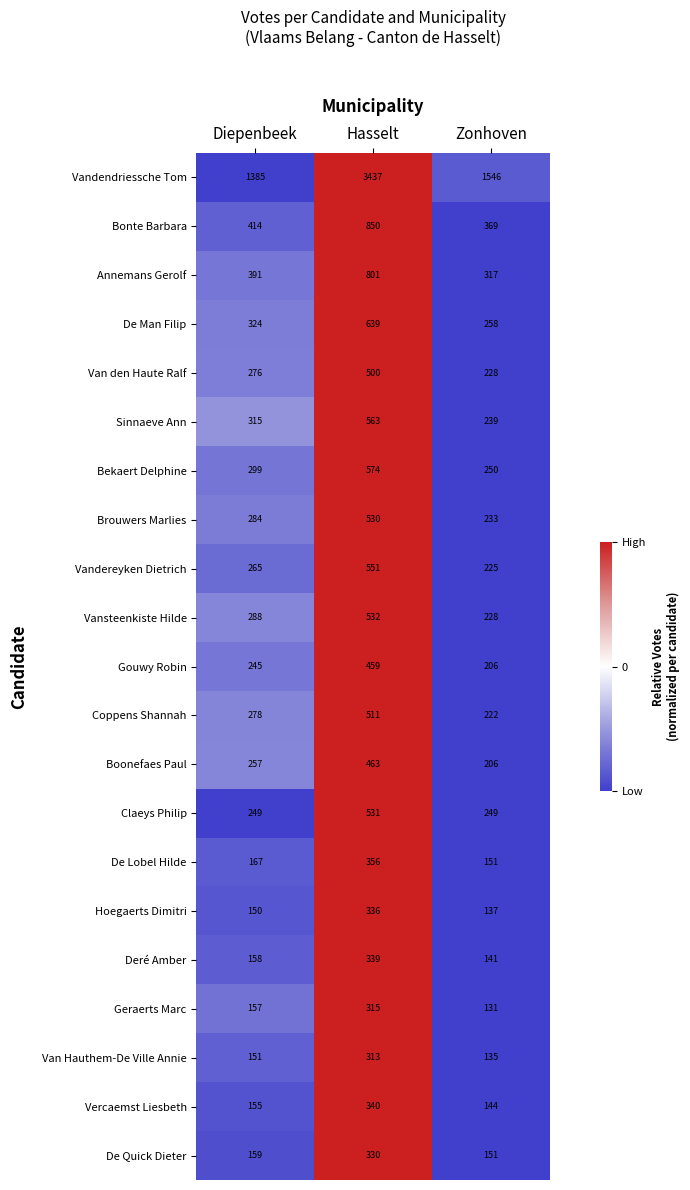

What is the difference between the maximum and second lowest values in the Bekaert Delphine series?

275